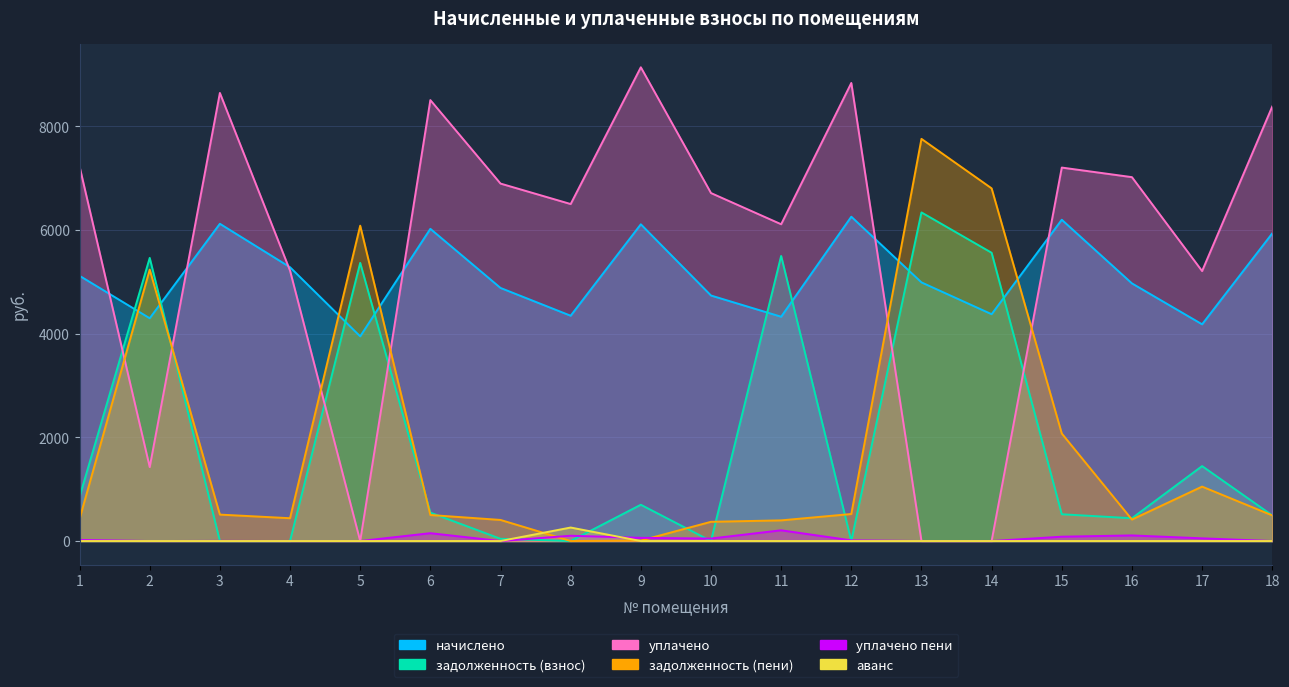

Where is the first local maximum for задолженность (пени)?

2